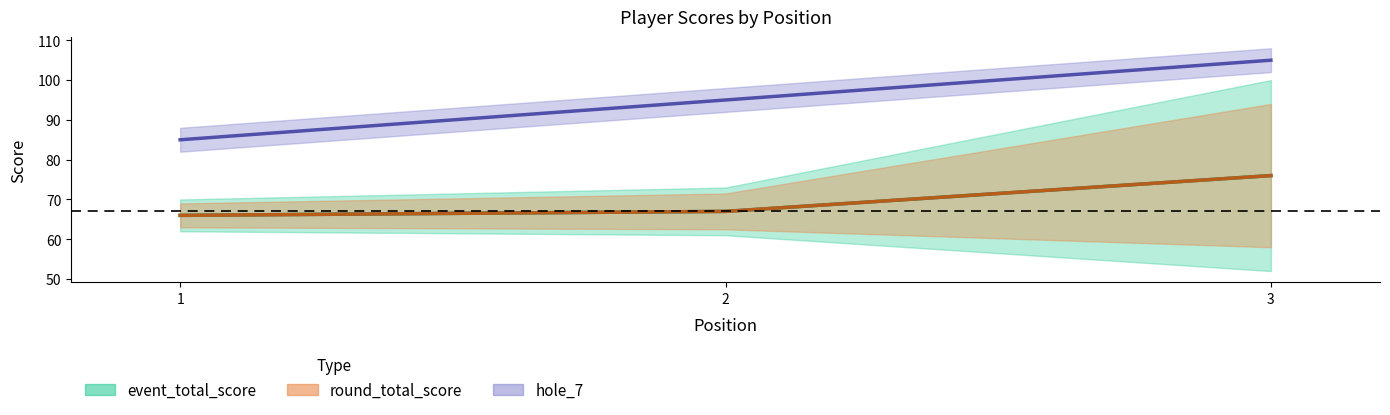

At which category does the chart reach its peak across all series?

3